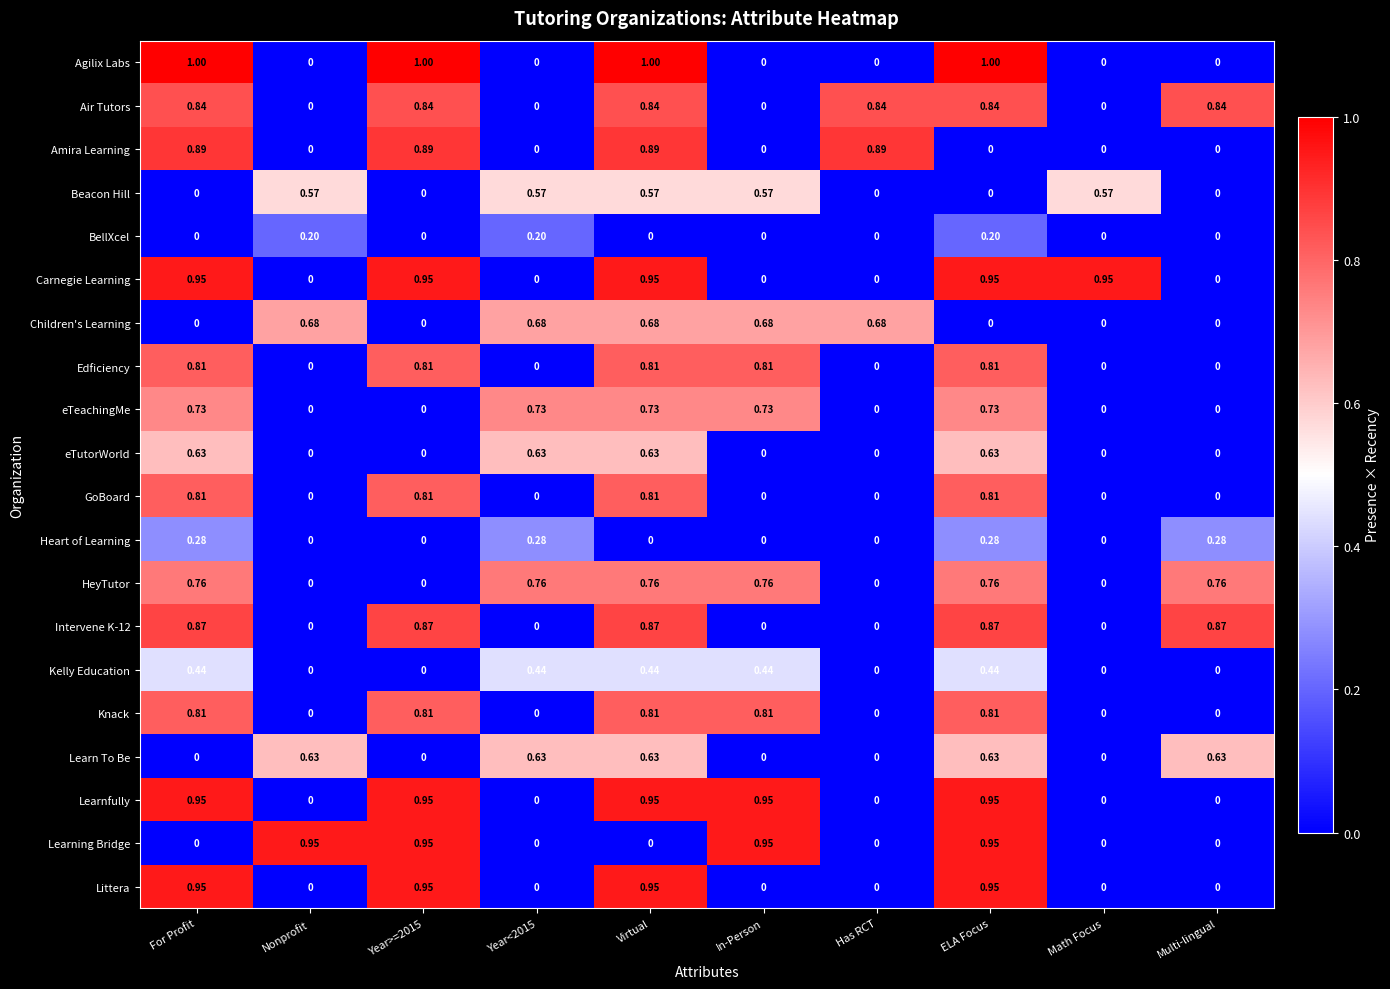

Which series has the widest spread of values?

Agilix Labs